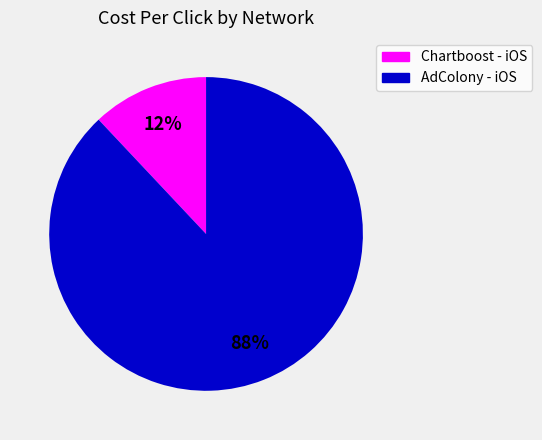

To the nearest percent, what is the average slice percentage?

50%